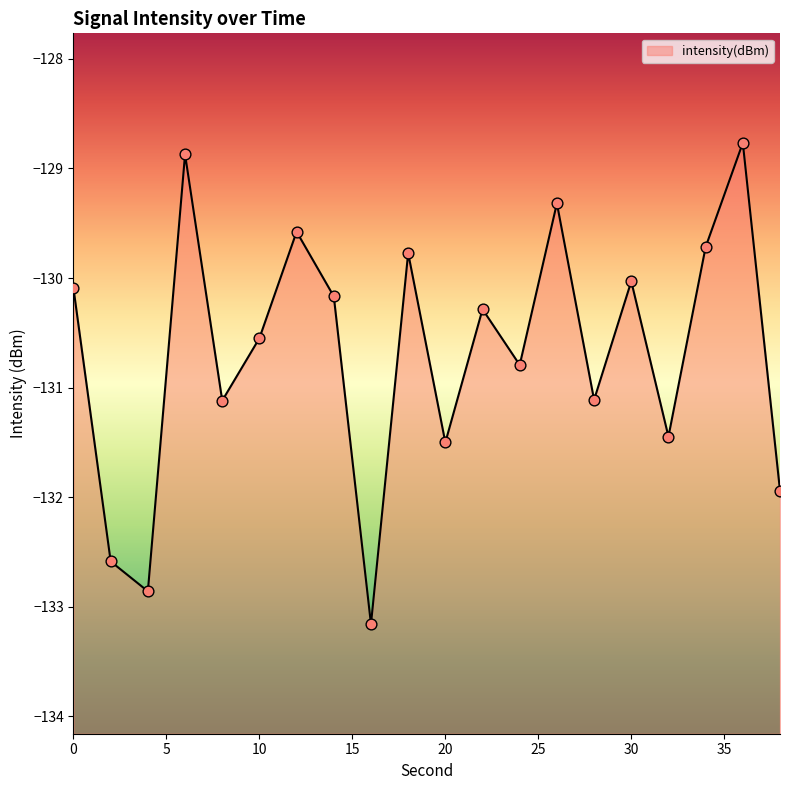

What is the change in value from 18 to 34?

+0.1